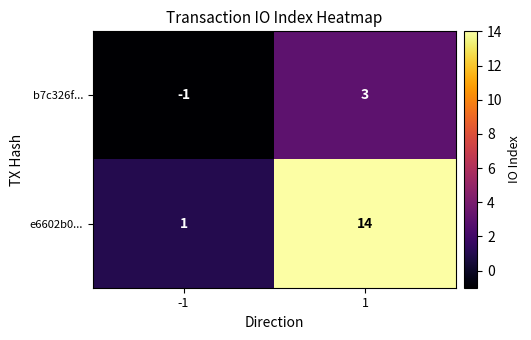

List the series in order of their peak value, lowest first.

b7c326f..., e6602b0...